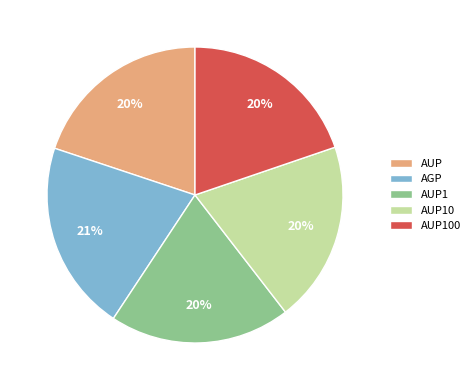

How many slices are in this pie chart?

5